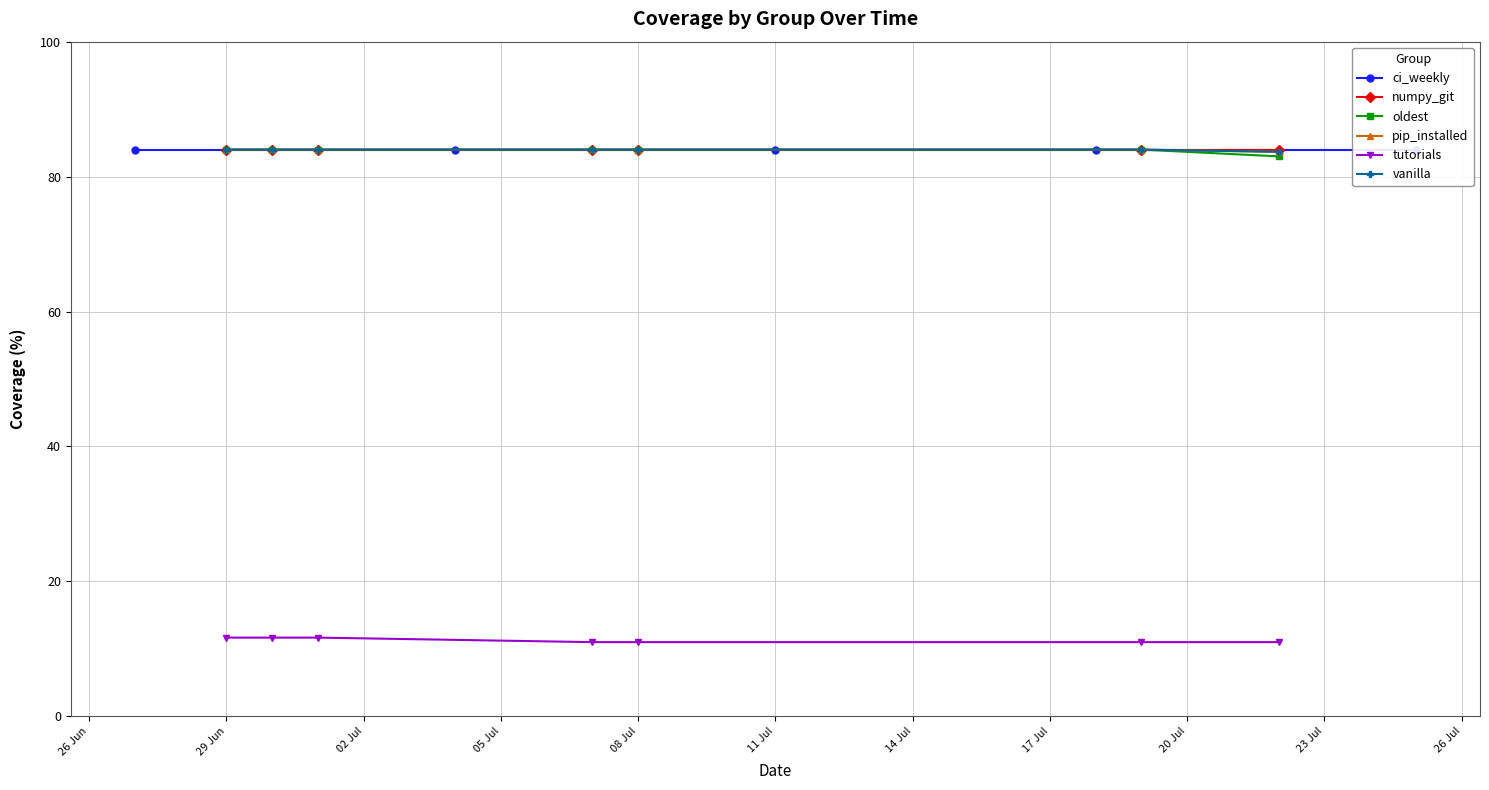

True or false: tutorials has a value of 6.5 at numpy_git.

False